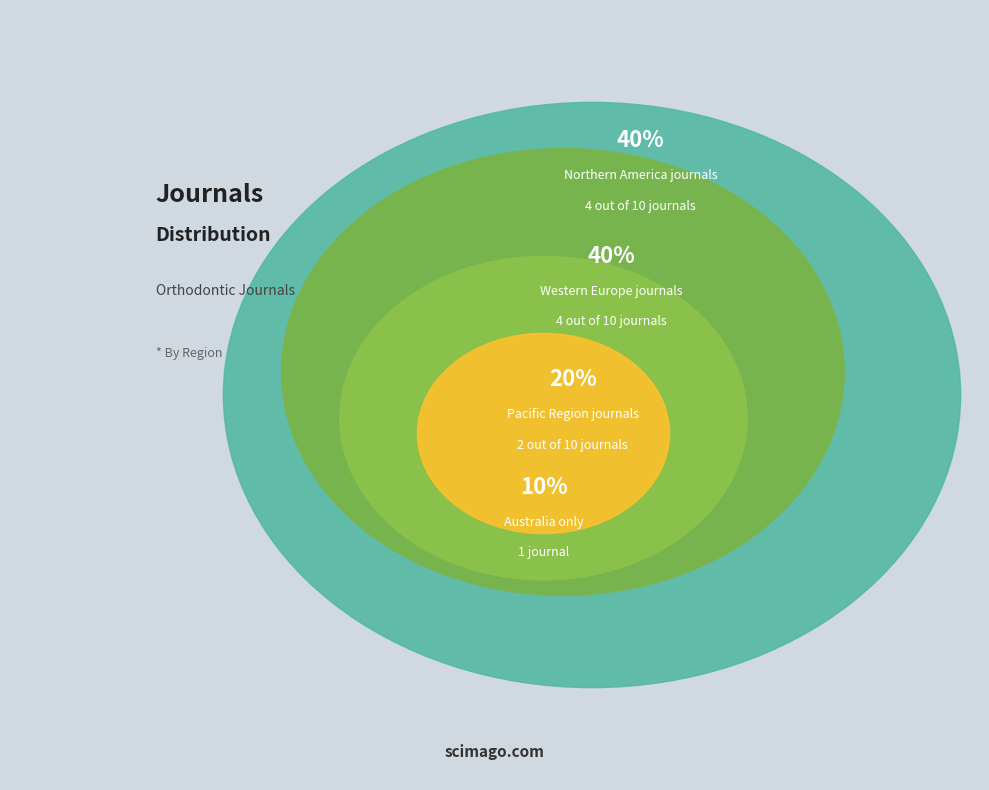

Is there any slice that represents more than half of the pie?

No